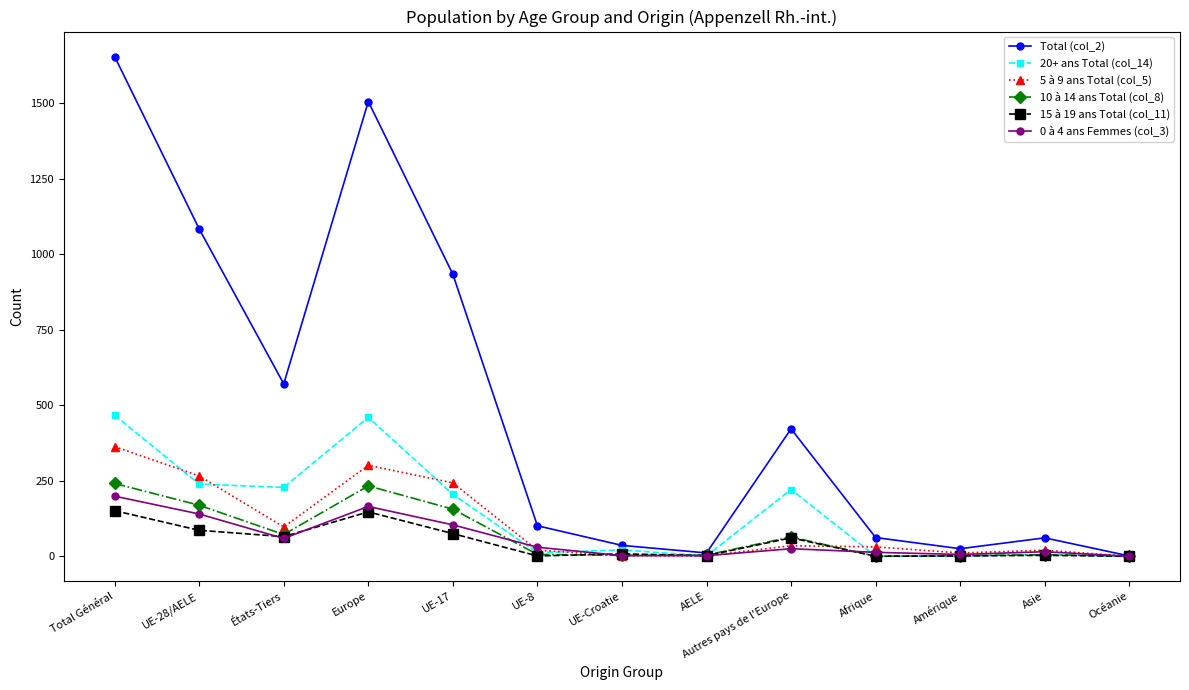

Which series changed the most between UE-8 and Océanie?

Total (col_2)